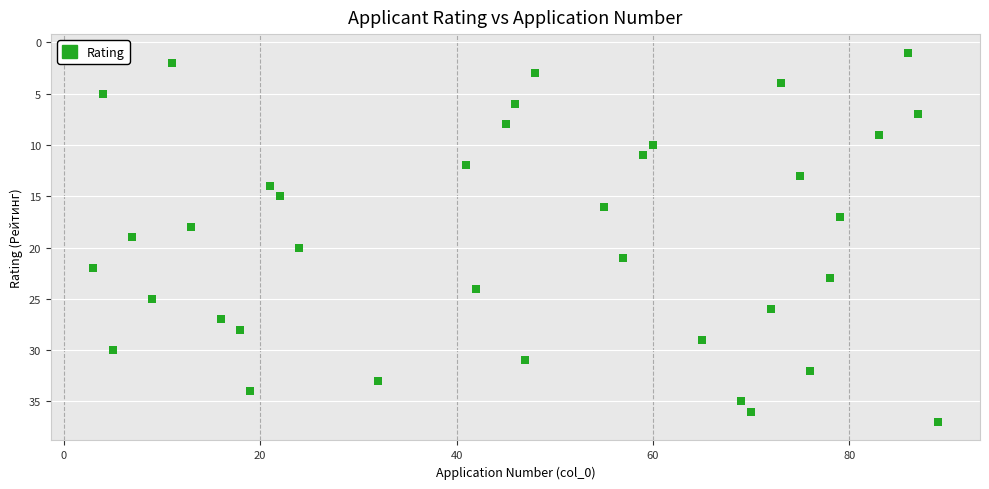

What is the range of Y values (max minus min)?

36